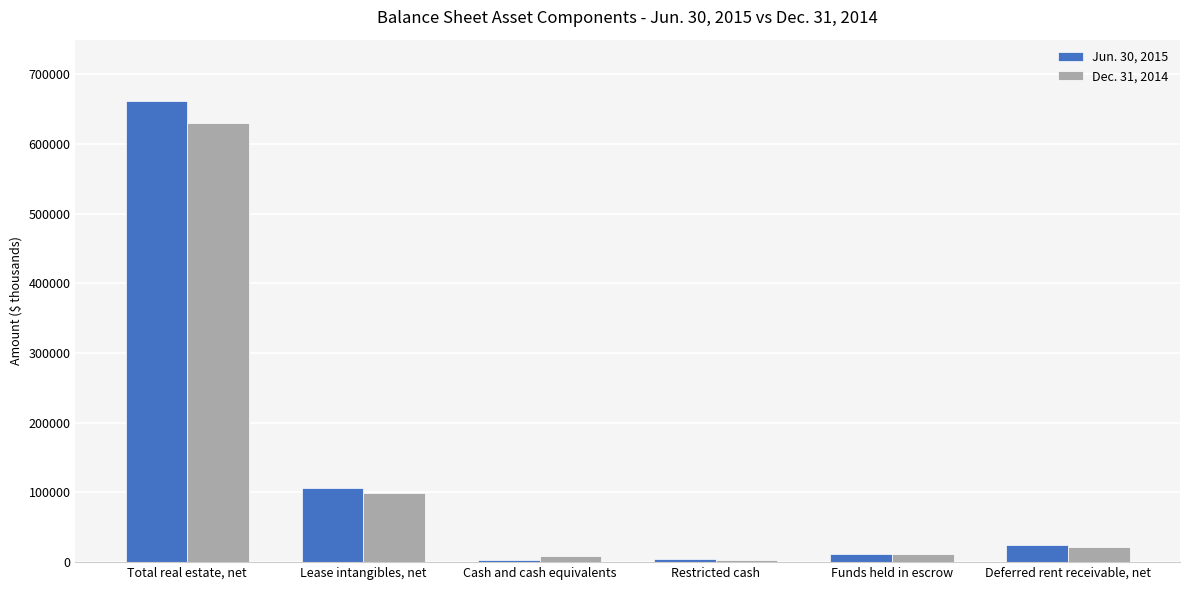

What is the label of the 1st bar from the right?

Deferred rent receivable, net